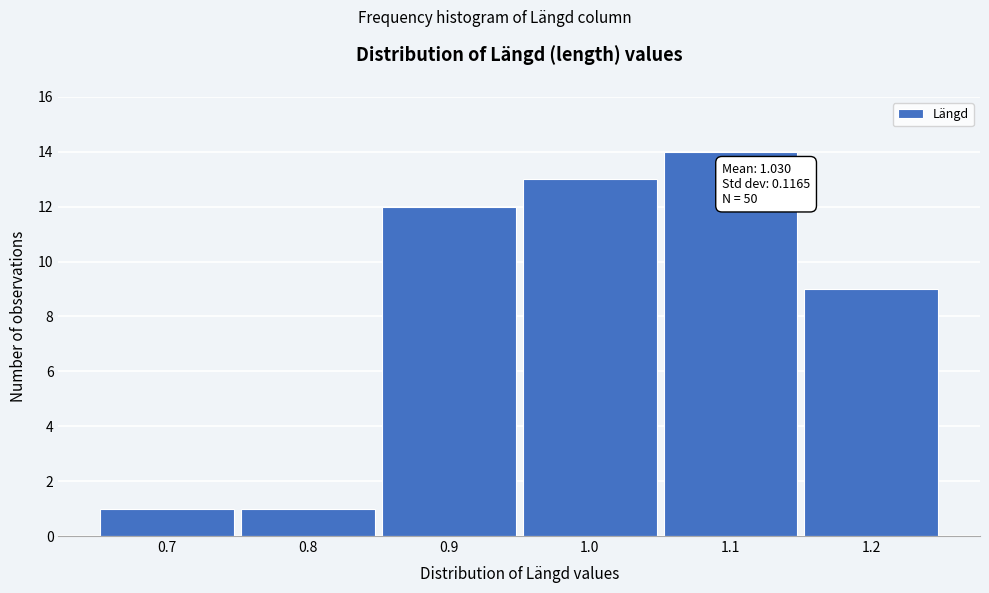

Over which range of the x-axis is the bar tallest?

1.05 to 1.15